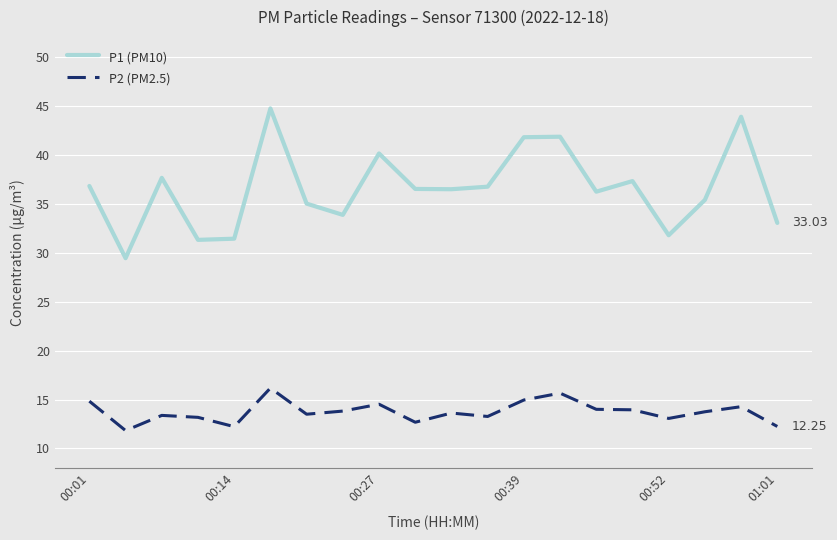

List the series in order of their overall mean, lowest first.

P2 (PM2.5), P1 (PM10)